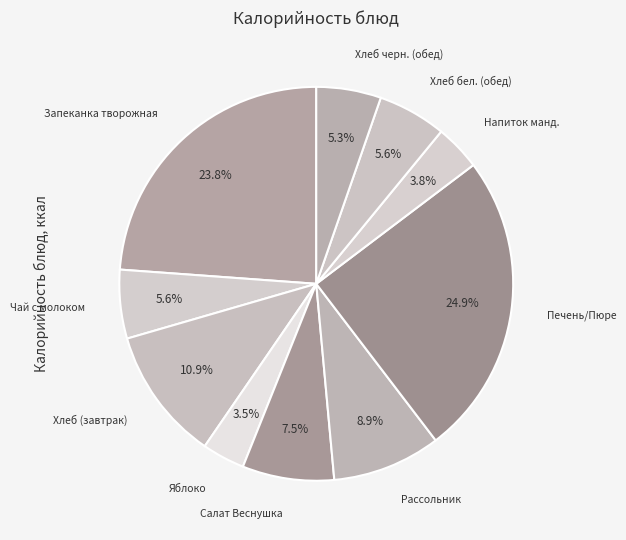

To the nearest percent, what is the average slice percentage?

10%